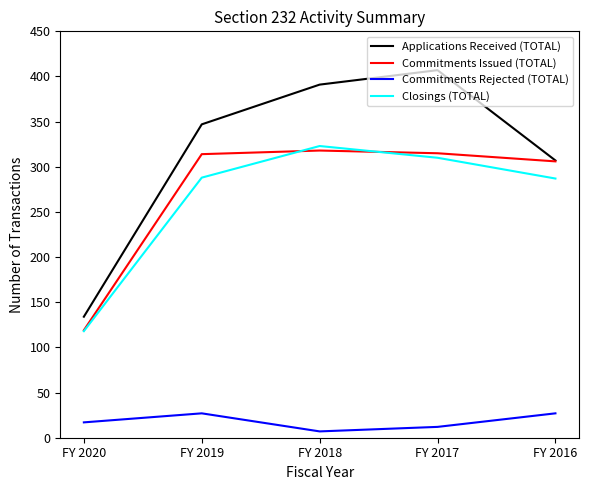

The Commitments Issued (TOTAL) series shows 543 at FY 2016. True or false?

False